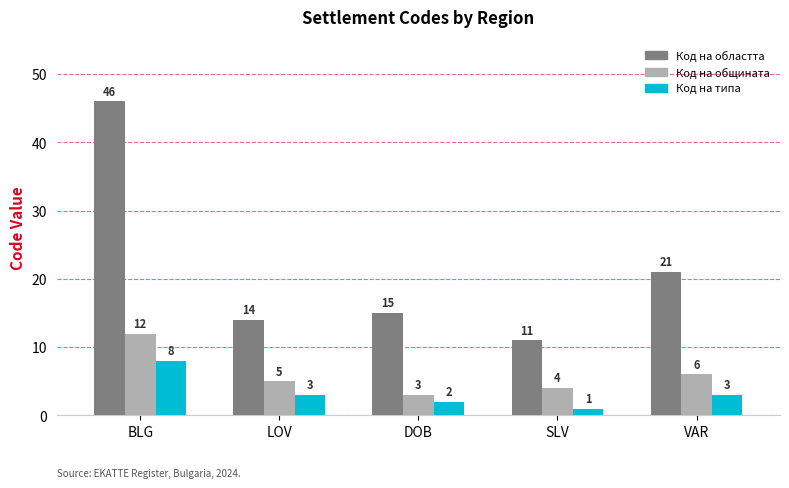

Read the Код на общината value at DOB.

3